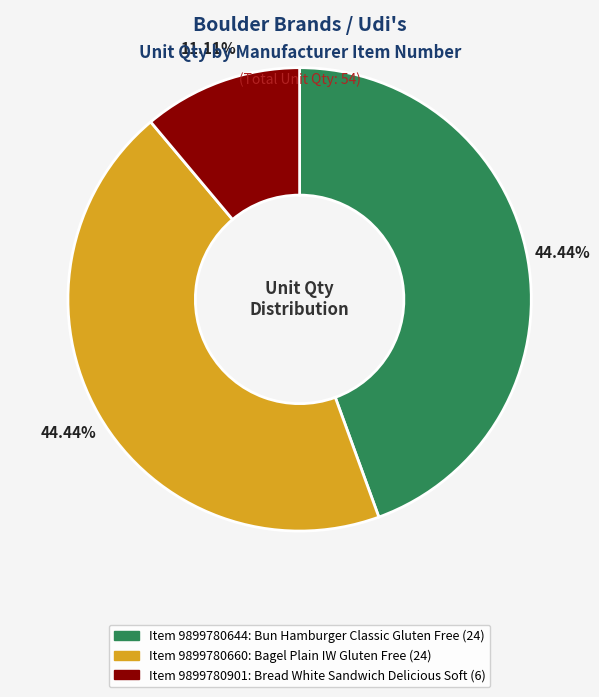

Is there any slice that represents more than half of the pie?

No